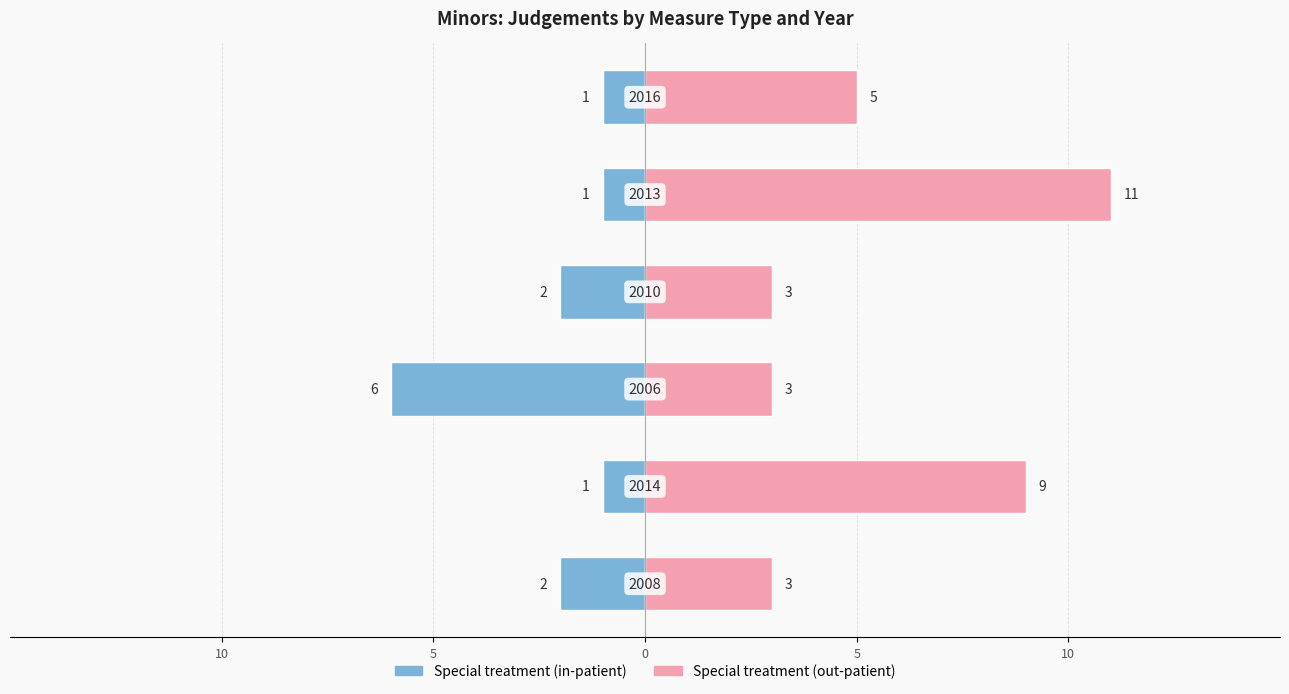

Between 10 and 5, which series saw the biggest shift?

Special treatment (out-patient)